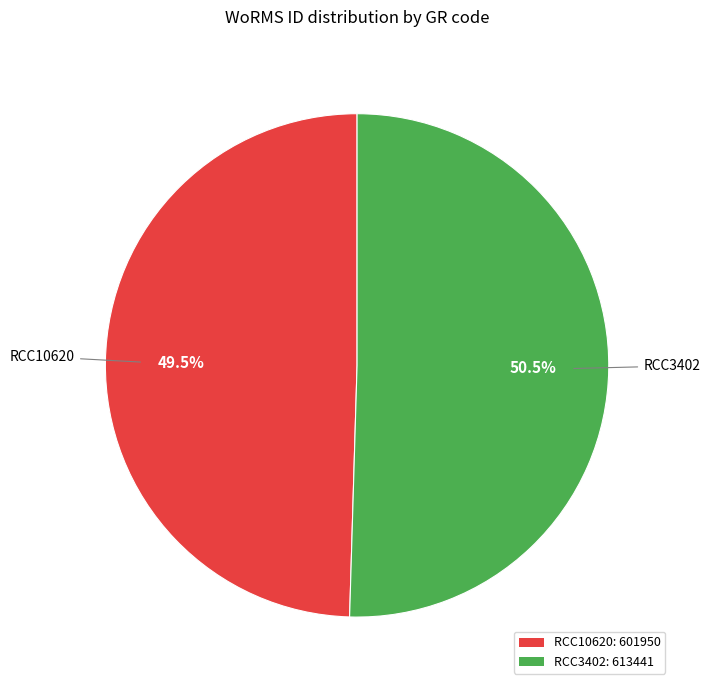

Combined, do RCC10620: 601950 and RCC3402: 613441 account for over 50%?

Yes